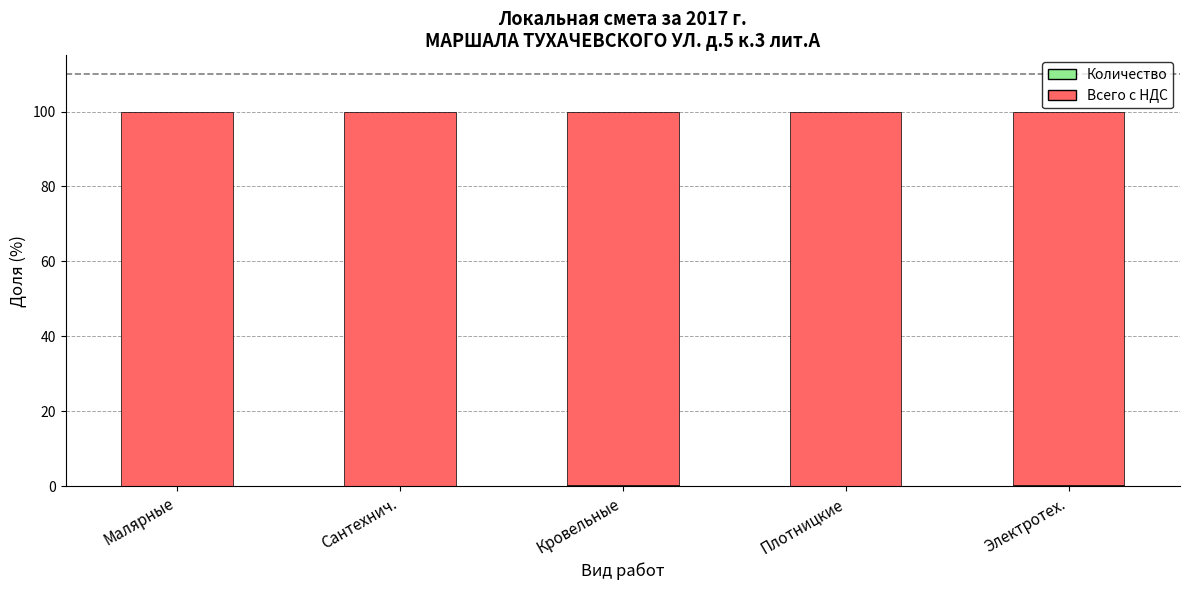

The value of Количество at Плотницкие is 0.1. True or false?

True